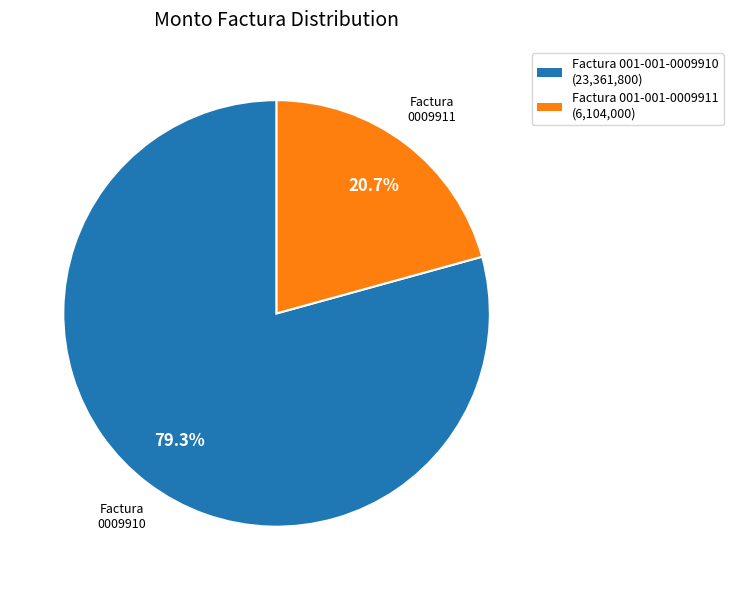

What is the largest slice in the pie chart?

Factura 001-001-0009910